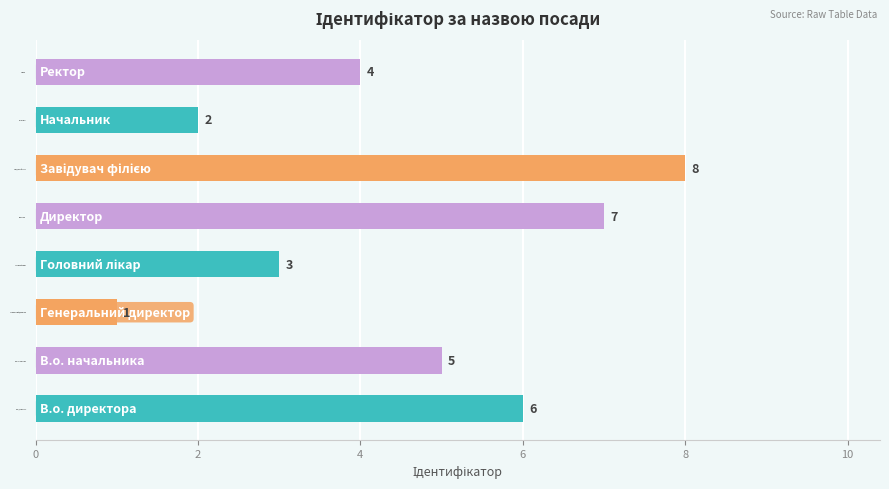

What is the difference between the maximum and minimum values?

7